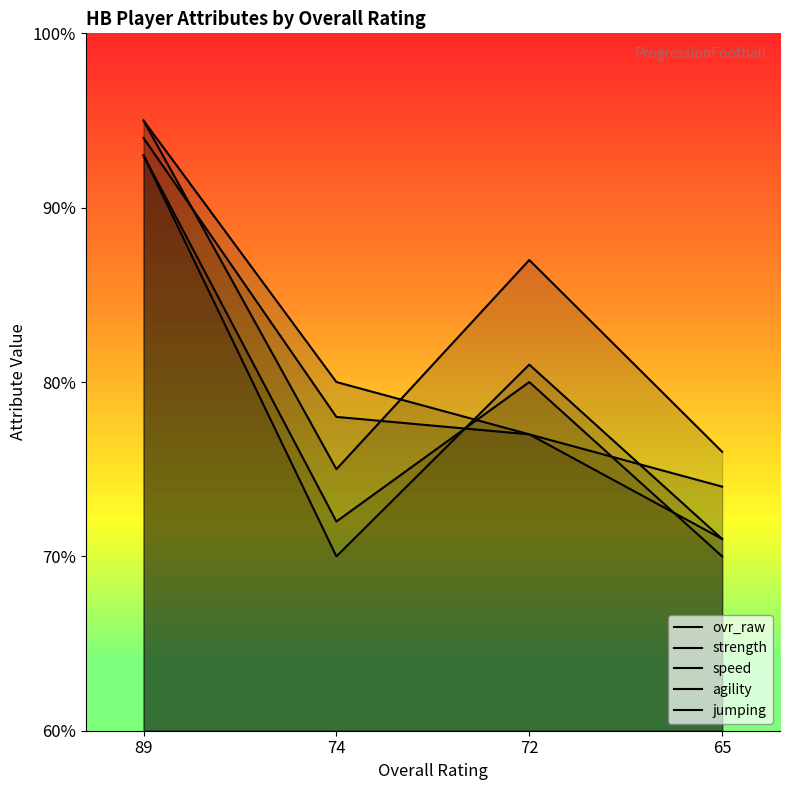

At which category does jumping reach its first local peak?

72